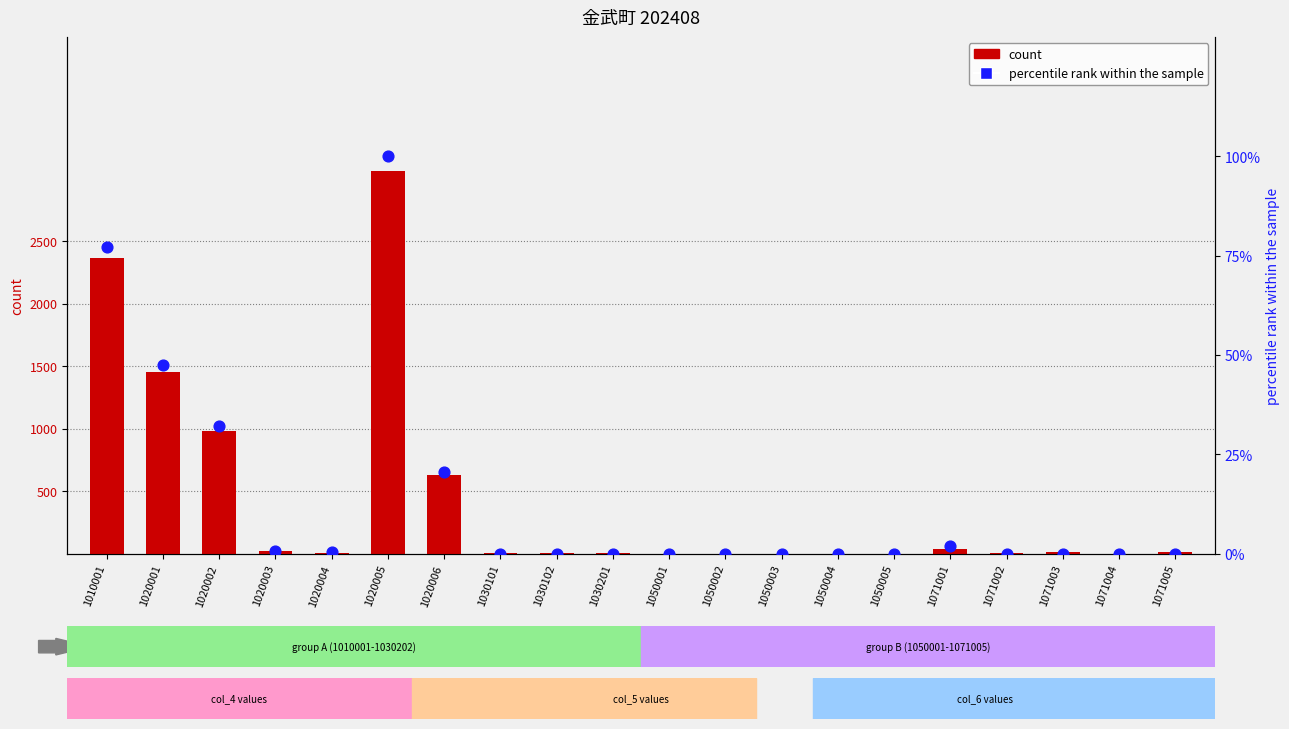

Which series reaches the minimum Y coordinate?

count